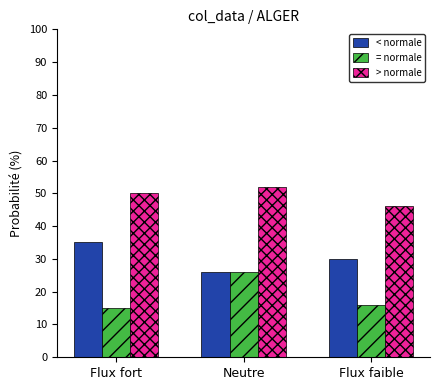

Is it true that = normale equals 6 at Flux fort?

False